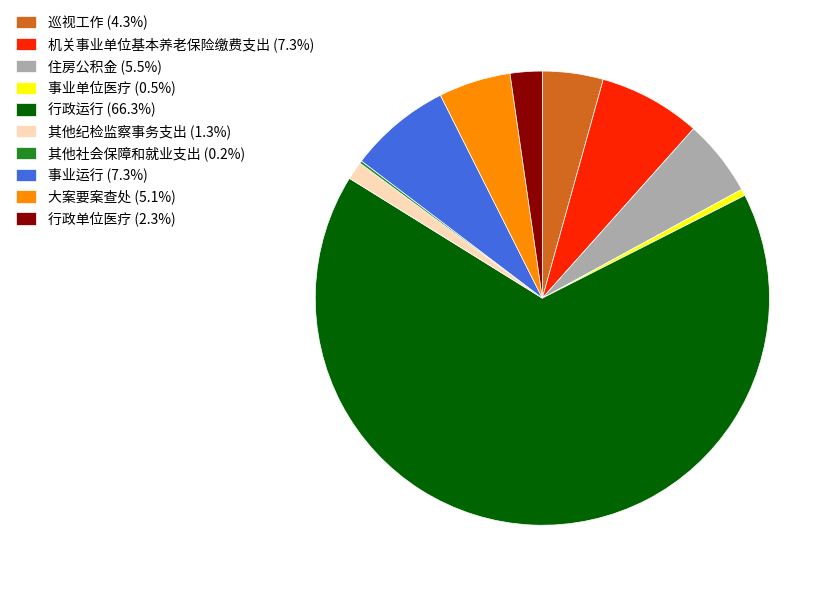

What is the ratio of the value at 事业运行 (7.3%) to the value at 巡视工作 (4.3%)?

1.7